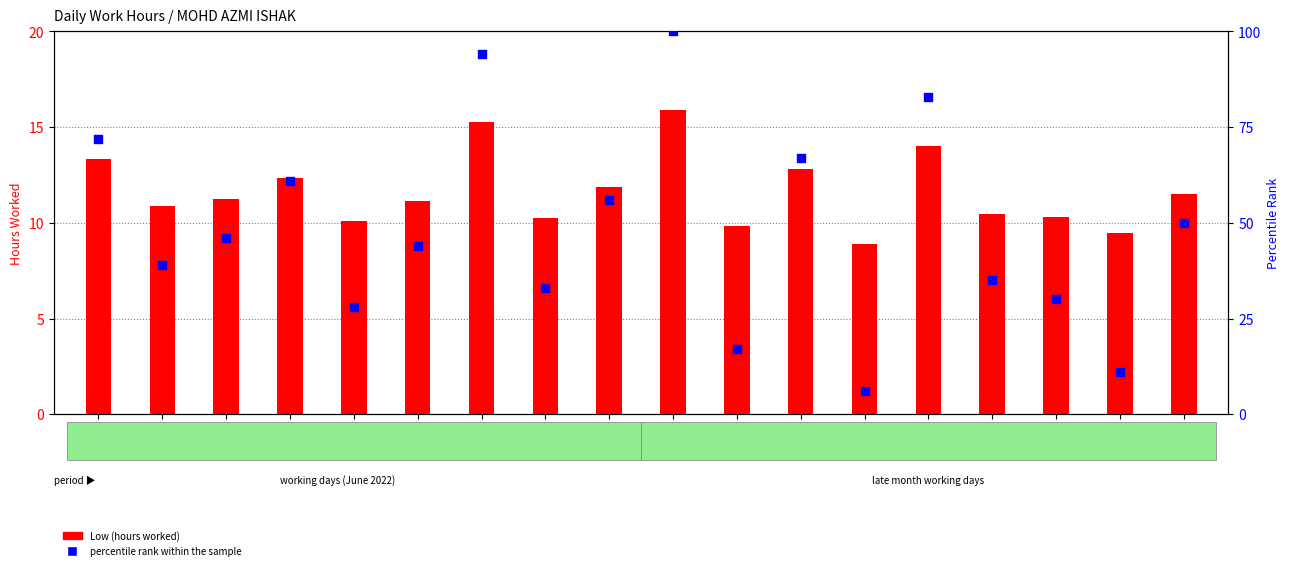

Is the value of percentile rank within the sample at 18-Sat greater than the value of Low (hours worked) at 27-Mon?

Yes